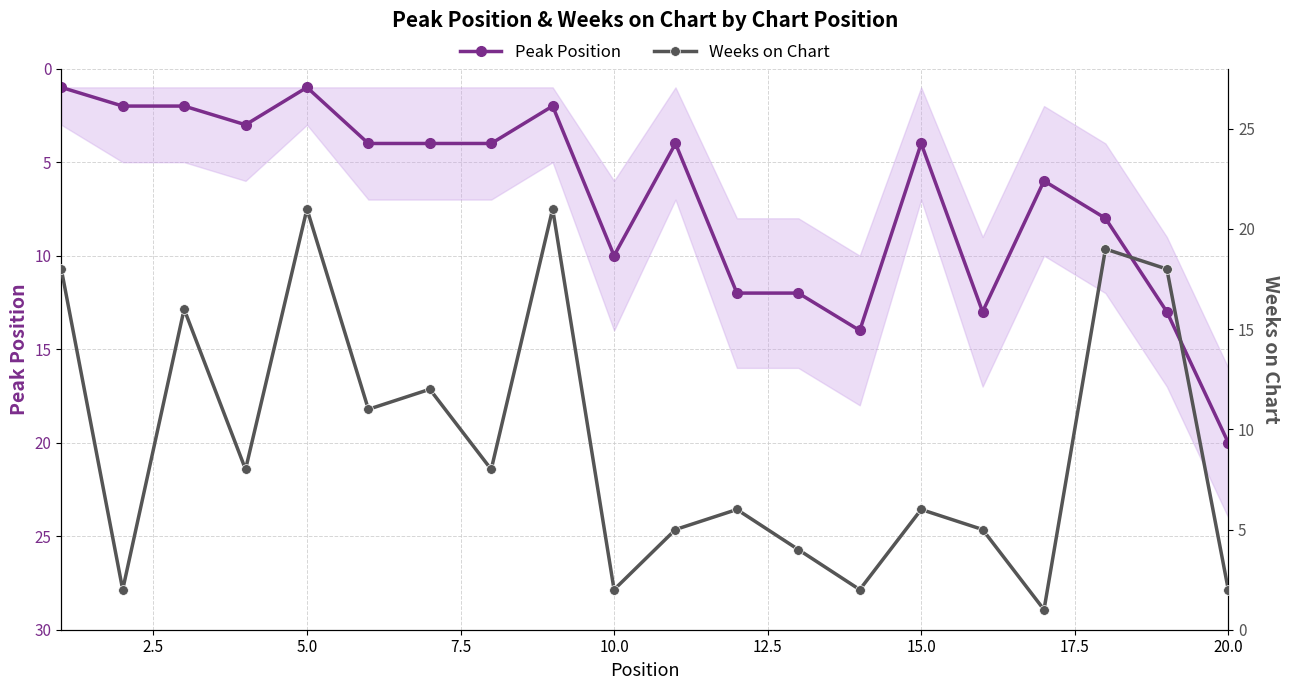

True or false: Peak Position has more than 0 points higher than both neighbors.

True